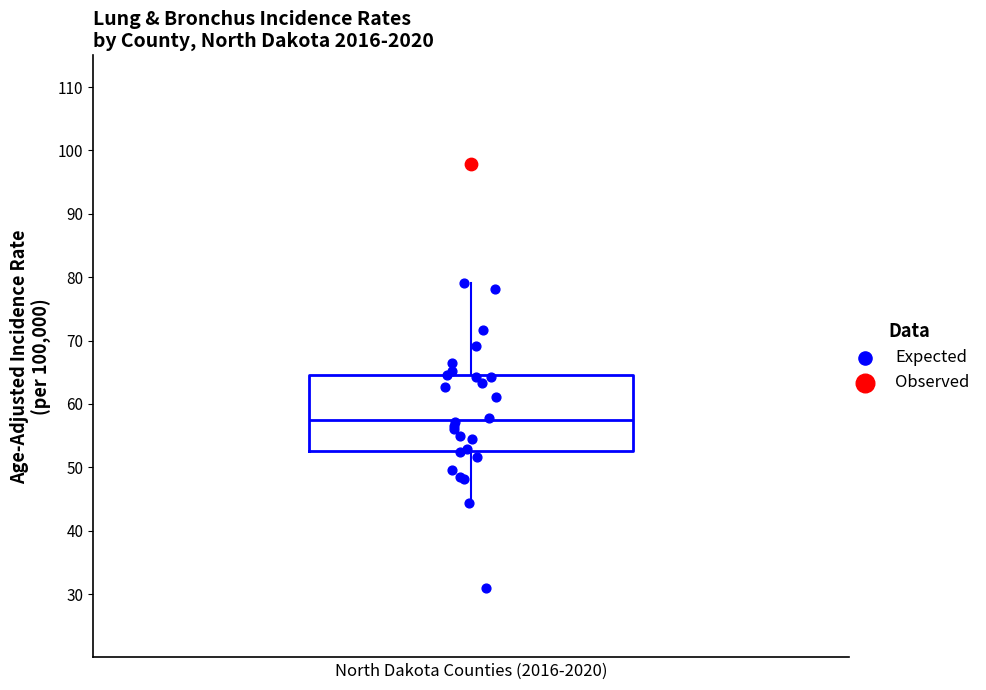

Read this box plot against the y-axis: the position of the median line, the range covered by the box, and the ends of both whiskers. The values are not printed on the chart, so give them approximately, as read against the axis.

median 57, box 53 to 65, whiskers 44 to 79